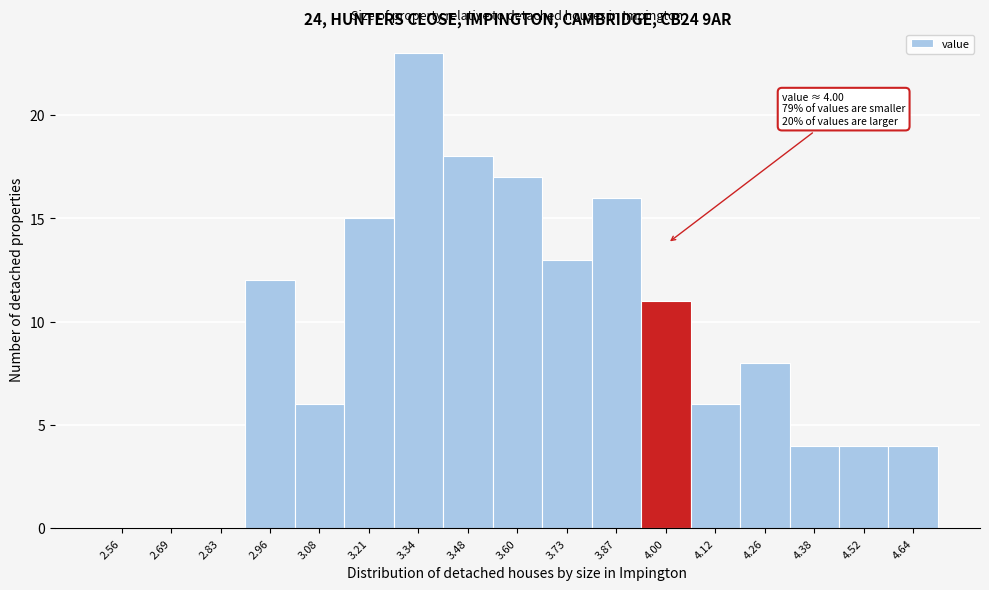

Over which range of the x-axis is the bar tallest?

3.28 to 3.41